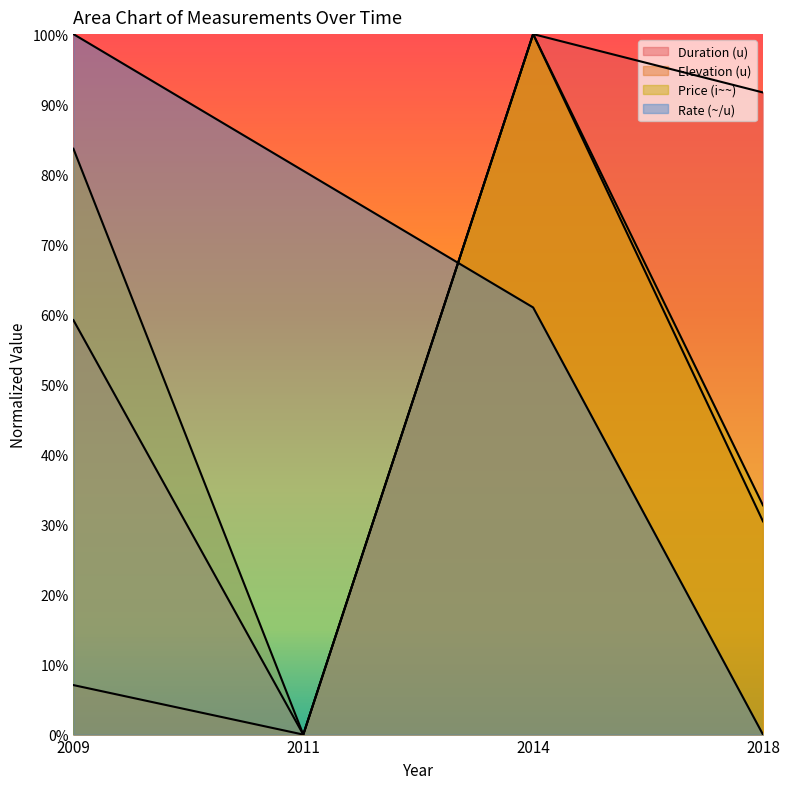

How many distinct data groups are displayed?

4